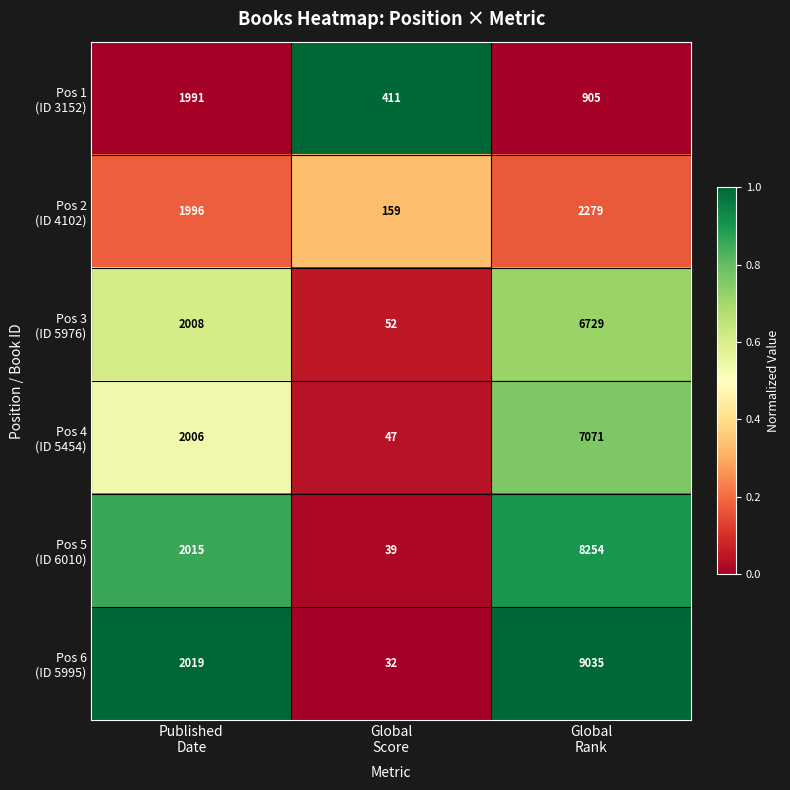

What is the minimum value shown in the chart?

32